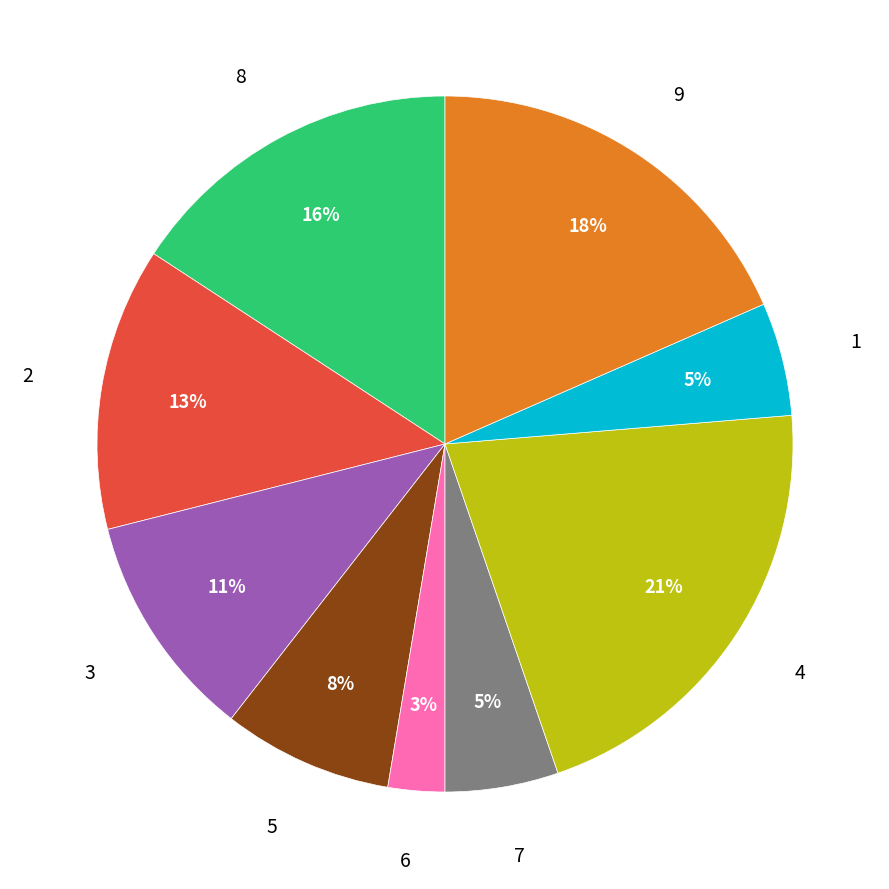

Between 3 and 4, which is larger?

4